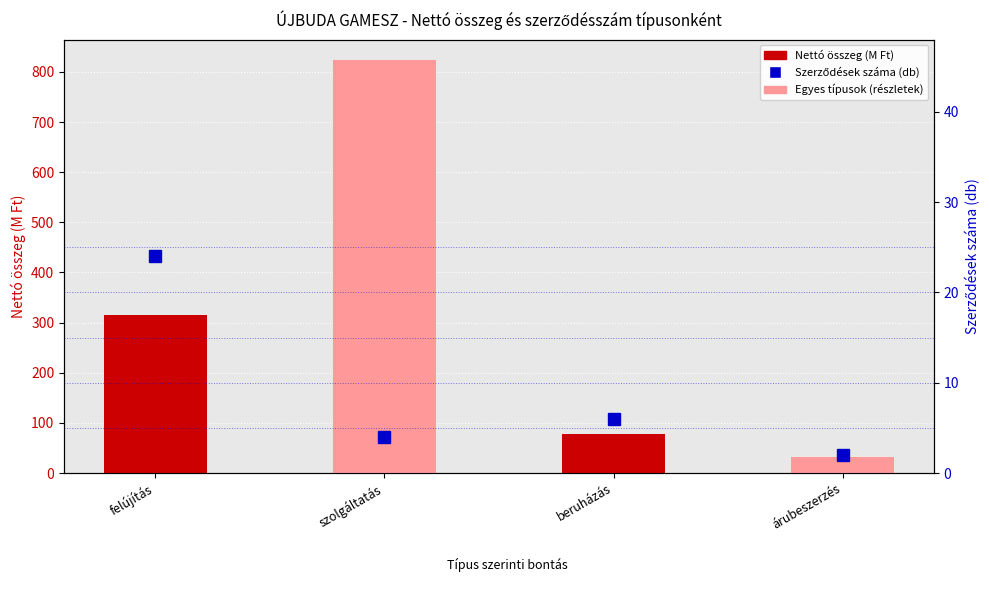

How many values in the Szerződések száma (db) series are below 6?

2